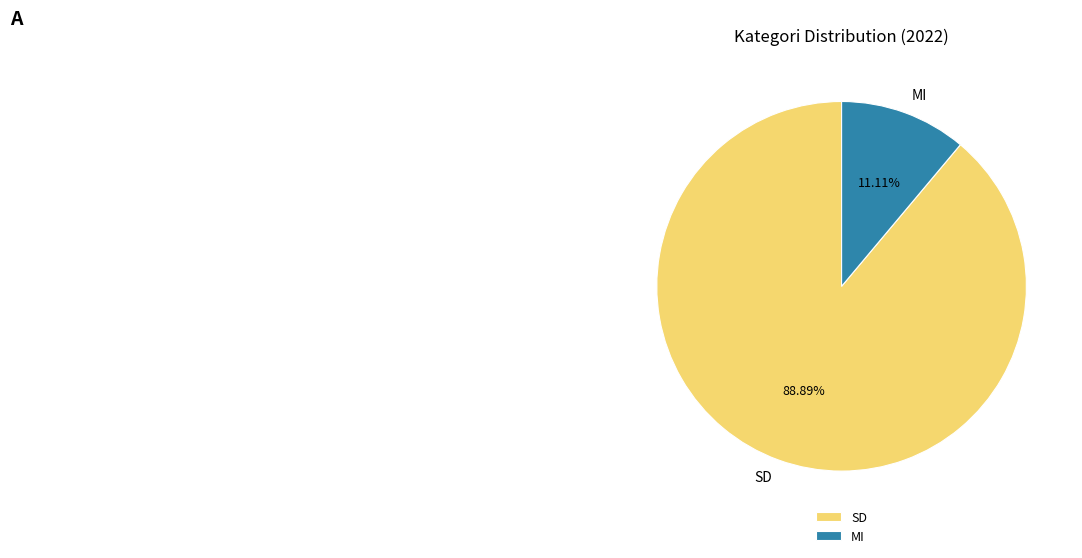

How much of the chart is everything except SD?

11.1%